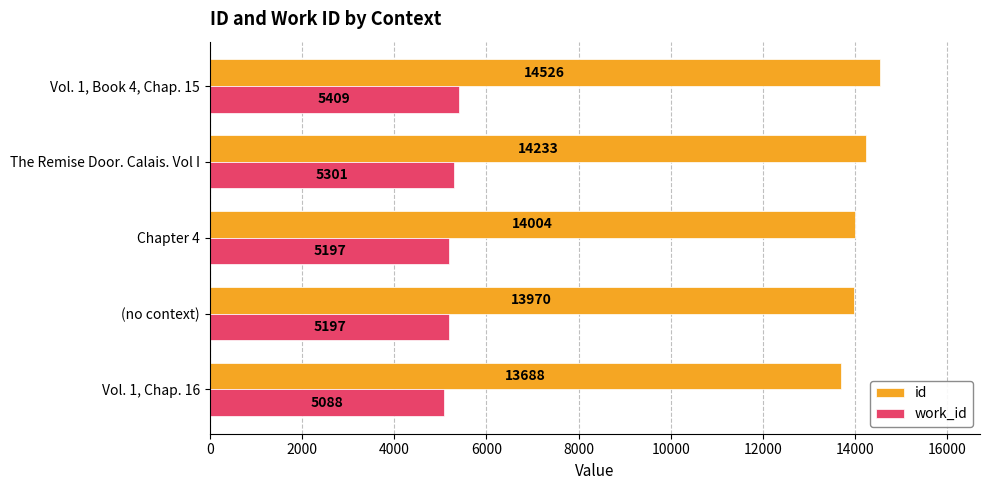

How many work_id values are between 5197 and 5301?

3